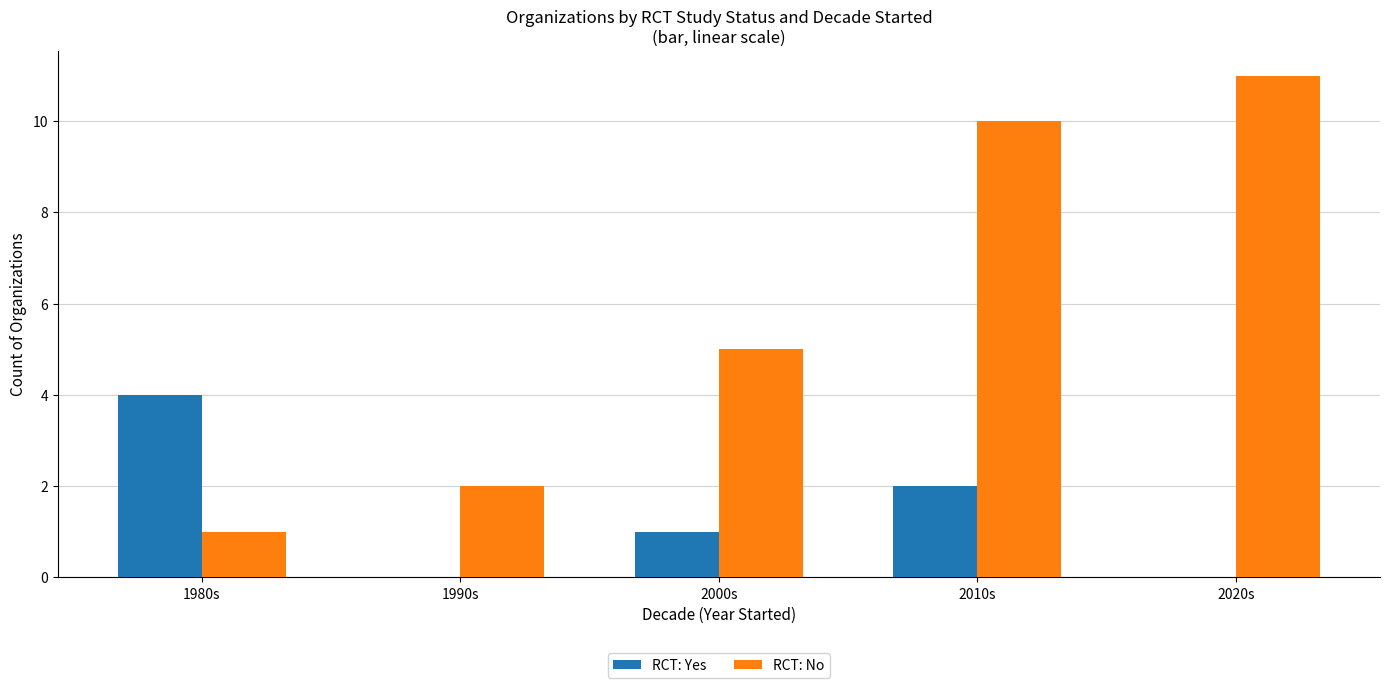

What is the highest value of the RCT: Yes series?

4